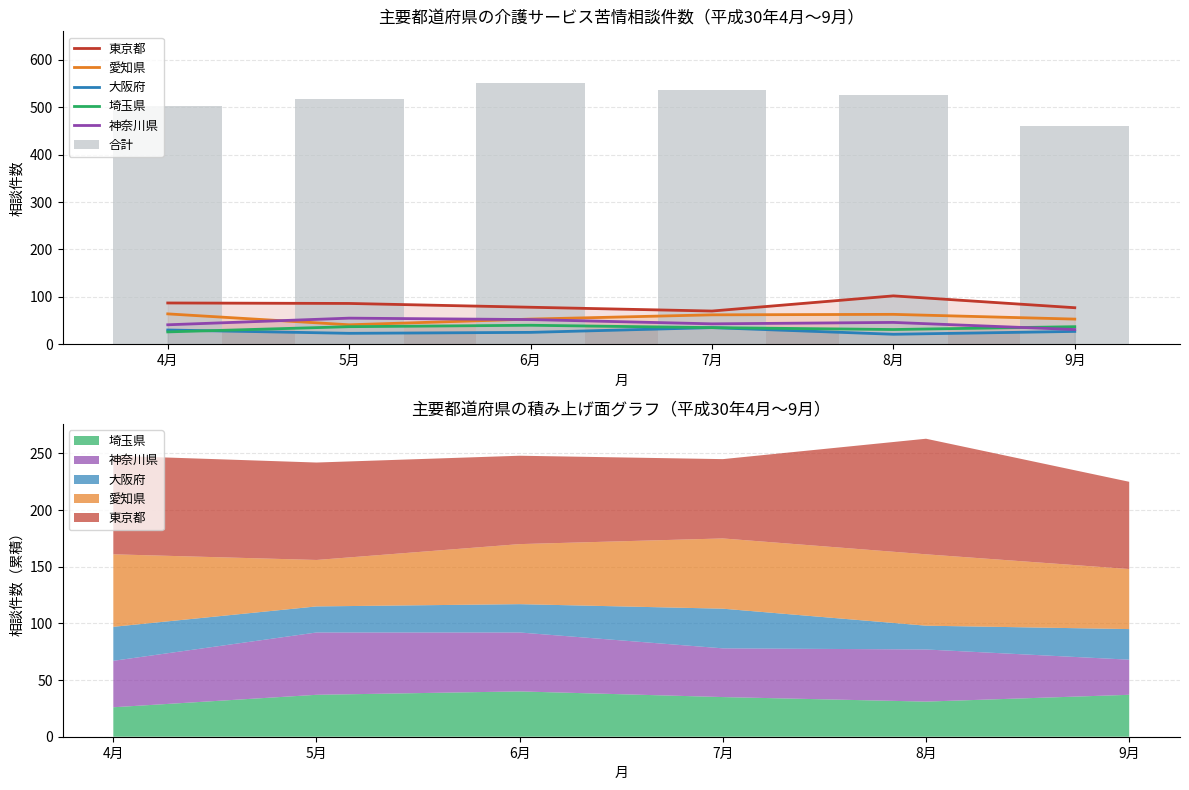

What is the difference between the highest and lowest values at 7月?

502